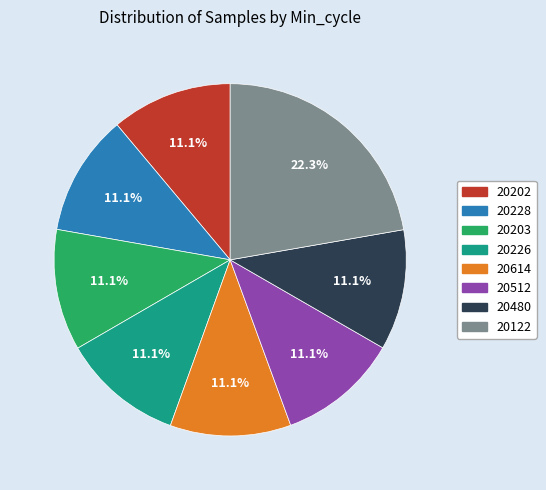

Is there a majority slice in this chart?

No